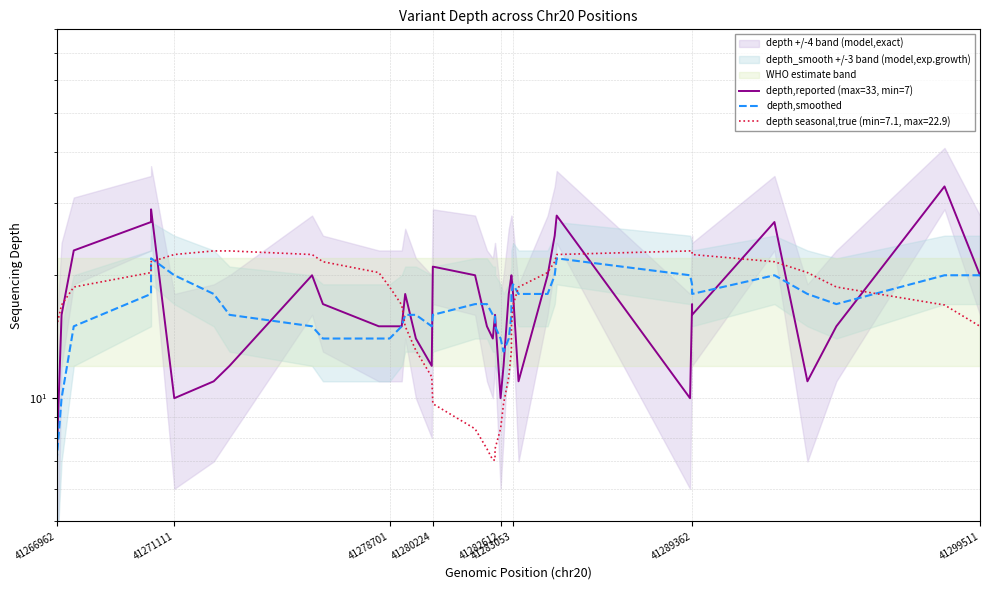

At how many categories does at least one series exceed 31?

1